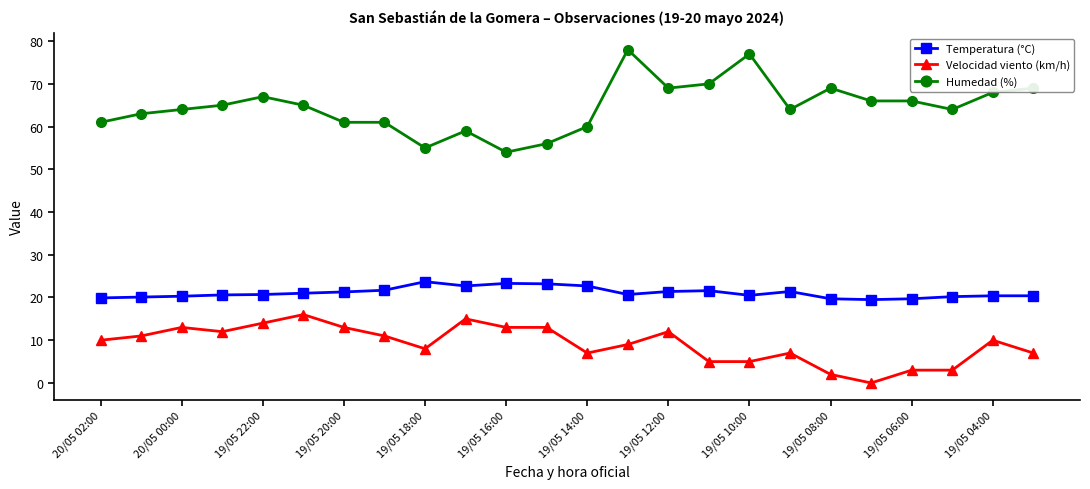

Which series has the largest total across all categories?

Humedad (%)